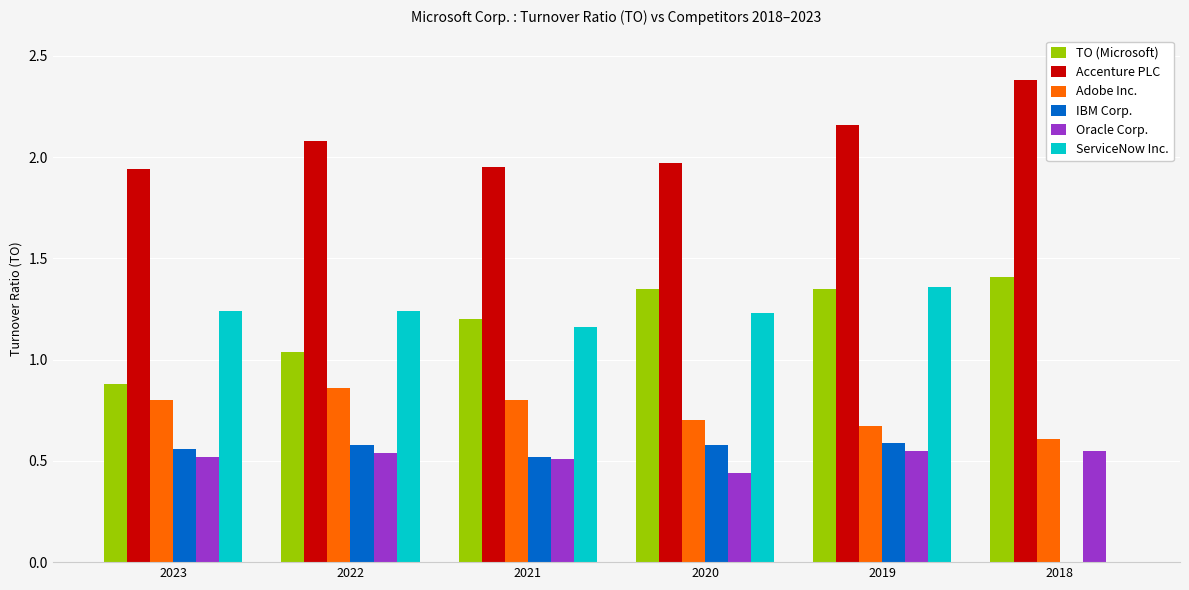

What are all the series names shown in the legend?

TO (Microsoft), Accenture PLC, Adobe Inc., IBM Corp., Oracle Corp., ServiceNow Inc.